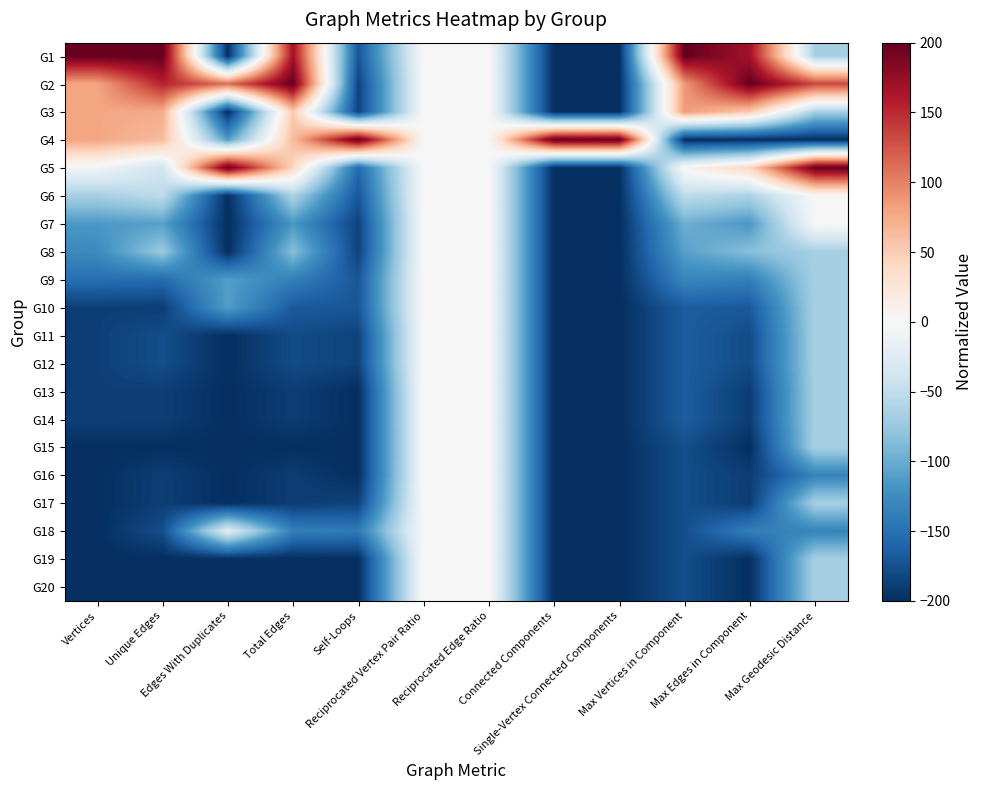

Reading left to right, what are all the values shown in this chart?

G1: Vertices=200.0	Unique Edges=200.0	Edges With Duplicates=-200.0	Total Edges=168.4	Self-Loops=-170.4	Reciprocated Vertex Pair Ratio=0.0	Reciprocated Edge Ratio=0.0	Connected Components=-200.0	Single-Vertex Connected Components=-200.0	Max Vertices in Component=200.0	Max Edges in Component=168.4	Max Geodesic Distance=-66.7
G2: Vertices=78.8	Unique Edges=154.3	Edges With Duplicates=111.1	Total Edges=200.0	Self-Loops=-185.2	Reciprocated Vertex Pair Ratio=0.0	Reciprocated Edge Ratio=0.0	Connected Components=-200.0	Single-Vertex Connected Components=-200.0	Max Vertices in Component=85.7	Max Edges in Component=200.0	Max Geodesic Distance=133.3
G3: Vertices=78.8	Unique Edges=74.3	Edges With Duplicates=-200.0	Total Edges=52.6	Self-Loops=-185.2	Reciprocated Vertex Pair Ratio=0.0	Reciprocated Edge Ratio=0.0	Connected Components=-200.0	Single-Vertex Connected Components=-200.0	Max Vertices in Component=85.7	Max Edges in Component=52.6	Max Geodesic Distance=-66.7
G4: Vertices=78.8	Unique Edges=62.9	Edges With Duplicates=-111.1	Total Edges=63.2	Self-Loops=200.0	Reciprocated Vertex Pair Ratio=0.0	Reciprocated Edge Ratio=0.0	Connected Components=200.0	Single-Vertex Connected Components=200.0	Max Vertices in Component=-200.0	Max Edges in Component=-200.0	Max Geodesic Distance=-200.0
G5: Vertices=-6.1	Unique Edges=-40.0	Edges With Duplicates=200.0	Total Edges=42.1	Self-Loops=-155.6	Reciprocated Vertex Pair Ratio=0.0	Reciprocated Edge Ratio=0.0	Connected Components=-200.0	Single-Vertex Connected Components=-200.0	Max Vertices in Component=5.7	Max Edges in Component=42.1	Max Geodesic Distance=200.0
G6: Vertices=-66.7	Unique Edges=-51.4	Edges With Duplicates=-200.0	Total Edges=-63.2	Self-Loops=-170.4	Reciprocated Vertex Pair Ratio=0.0	Reciprocated Edge Ratio=0.0	Connected Components=-200.0	Single-Vertex Connected Components=-200.0	Max Vertices in Component=-51.4	Max Edges in Component=-63.2	Max Geodesic Distance=0.0
G7: Vertices=-115.2	Unique Edges=-108.6	Edges With Duplicates=-200.0	Total Edges=-115.8	Self-Loops=-185.2	Reciprocated Vertex Pair Ratio=0.0	Reciprocated Edge Ratio=0.0	Connected Components=-200.0	Single-Vertex Connected Components=-200.0	Max Vertices in Component=-97.1	Max Edges in Component=-115.8	Max Geodesic Distance=0.0
G8: Vertices=-127.3	Unique Edges=-74.3	Edges With Duplicates=-200.0	Total Edges=-84.2	Self-Loops=-185.2	Reciprocated Vertex Pair Ratio=0.0	Reciprocated Edge Ratio=0.0	Connected Components=-200.0	Single-Vertex Connected Components=-200.0	Max Vertices in Component=-108.6	Max Edges in Component=-84.2	Max Geodesic Distance=-66.7
G9: Vertices=-151.5	Unique Edges=-154.3	Edges With Duplicates=-111.1	Total Edges=-136.8	Self-Loops=-170.4	Reciprocated Vertex Pair Ratio=0.0	Reciprocated Edge Ratio=0.0	Connected Components=-200.0	Single-Vertex Connected Components=-200.0	Max Vertices in Component=-131.4	Max Edges in Component=-136.8	Max Geodesic Distance=-66.7
G10: Vertices=-187.9	Unique Edges=-188.6	Edges With Duplicates=-111.1	Total Edges=-168.4	Self-Loops=-170.4	Reciprocated Vertex Pair Ratio=0.0	Reciprocated Edge Ratio=0.0	Connected Components=-200.0	Single-Vertex Connected Components=-200.0	Max Vertices in Component=-165.7	Max Edges in Component=-168.4	Max Geodesic Distance=-66.7
G11: Vertices=-187.9	Unique Edges=-177.1	Edges With Duplicates=-200.0	Total Edges=-178.9	Self-Loops=-185.2	Reciprocated Vertex Pair Ratio=0.0	Reciprocated Edge Ratio=0.0	Connected Components=-200.0	Single-Vertex Connected Components=-200.0	Max Vertices in Component=-165.7	Max Edges in Component=-178.9	Max Geodesic Distance=-66.7
G12: Vertices=-187.9	Unique Edges=-177.1	Edges With Duplicates=-200.0	Total Edges=-178.9	Self-Loops=-185.2	Reciprocated Vertex Pair Ratio=0.0	Reciprocated Edge Ratio=0.0	Connected Components=-200.0	Single-Vertex Connected Components=-200.0	Max Vertices in Component=-165.7	Max Edges in Component=-178.9	Max Geodesic Distance=-66.7
G13: Vertices=-187.9	Unique Edges=-188.6	Edges With Duplicates=-200.0	Total Edges=-189.5	Self-Loops=-200.0	Reciprocated Vertex Pair Ratio=0.0	Reciprocated Edge Ratio=0.0	Connected Components=-200.0	Single-Vertex Connected Components=-200.0	Max Vertices in Component=-165.7	Max Edges in Component=-189.5	Max Geodesic Distance=-66.7
G14: Vertices=-187.9	Unique Edges=-188.6	Edges With Duplicates=-200.0	Total Edges=-189.5	Self-Loops=-200.0	Reciprocated Vertex Pair Ratio=0.0	Reciprocated Edge Ratio=0.0	Connected Components=-200.0	Single-Vertex Connected Components=-200.0	Max Vertices in Component=-165.7	Max Edges in Component=-189.5	Max Geodesic Distance=-66.7
G15: Vertices=-200.0	Unique Edges=-200.0	Edges With Duplicates=-200.0	Total Edges=-200.0	Self-Loops=-200.0	Reciprocated Vertex Pair Ratio=0.0	Reciprocated Edge Ratio=0.0	Connected Components=-200.0	Single-Vertex Connected Components=-200.0	Max Vertices in Component=-177.1	Max Edges in Component=-200.0	Max Geodesic Distance=-66.7
G16: Vertices=-200.0	Unique Edges=-188.6	Edges With Duplicates=-200.0	Total Edges=-189.5	Self-Loops=-200.0	Reciprocated Vertex Pair Ratio=0.0	Reciprocated Edge Ratio=0.0	Connected Components=-200.0	Single-Vertex Connected Components=-200.0	Max Vertices in Component=-177.1	Max Edges in Component=-189.5	Max Geodesic Distance=-133.3
G17: Vertices=-200.0	Unique Edges=-188.6	Edges With Duplicates=-200.0	Total Edges=-189.5	Self-Loops=-185.2	Reciprocated Vertex Pair Ratio=0.0	Reciprocated Edge Ratio=0.0	Connected Components=-200.0	Single-Vertex Connected Components=-200.0	Max Vertices in Component=-177.1	Max Edges in Component=-189.5	Max Geodesic Distance=-66.7
G18: Vertices=-200.0	Unique Edges=-177.1	Edges With Duplicates=-22.2	Total Edges=-136.8	Self-Loops=-140.7	Reciprocated Vertex Pair Ratio=0.0	Reciprocated Edge Ratio=0.0	Connected Components=-200.0	Single-Vertex Connected Components=-200.0	Max Vertices in Component=-177.1	Max Edges in Component=-136.8	Max Geodesic Distance=-133.3
G19: Vertices=-200.0	Unique Edges=-200.0	Edges With Duplicates=-200.0	Total Edges=-200.0	Self-Loops=-200.0	Reciprocated Vertex Pair Ratio=0.0	Reciprocated Edge Ratio=0.0	Connected Components=-200.0	Single-Vertex Connected Components=-200.0	Max Vertices in Component=-177.1	Max Edges in Component=-200.0	Max Geodesic Distance=-66.7
G20: Vertices=-200.0	Unique Edges=-200.0	Edges With Duplicates=-200.0	Total Edges=-200.0	Self-Loops=-200.0	Reciprocated Vertex Pair Ratio=0.0	Reciprocated Edge Ratio=0.0	Connected Components=-200.0	Single-Vertex Connected Components=-200.0	Max Vertices in Component=-177.1	Max Edges in Component=-200.0	Max Geodesic Distance=-66.7